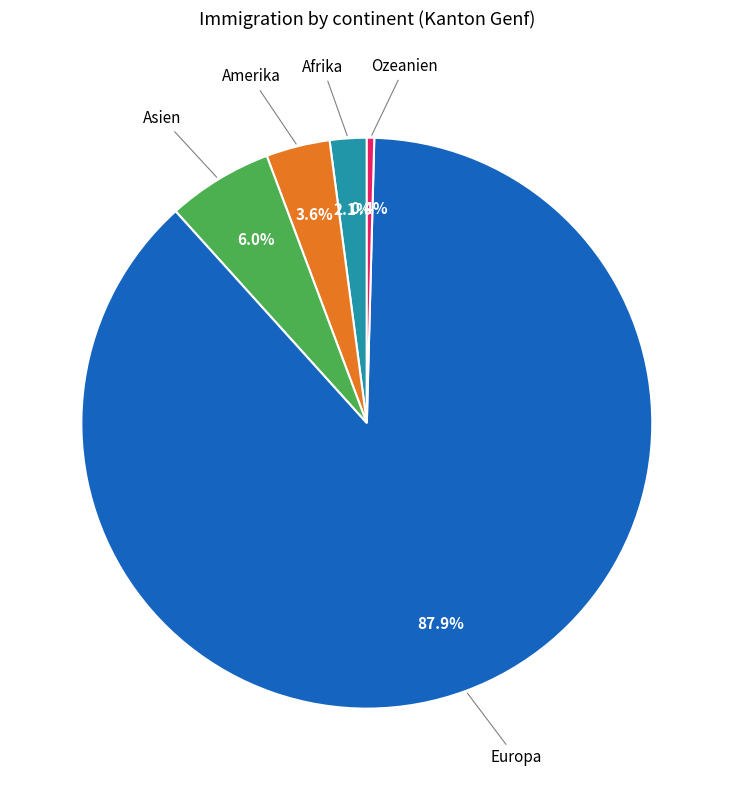

How many slices are in this pie chart?

5